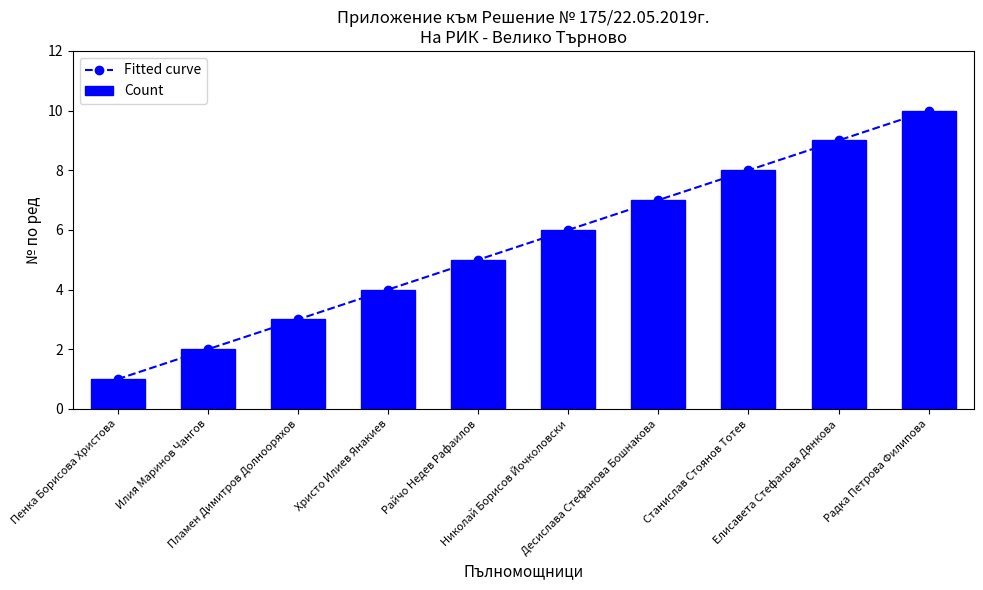

What is the difference between the maximum and minimum values in the Fitted curve series?

9